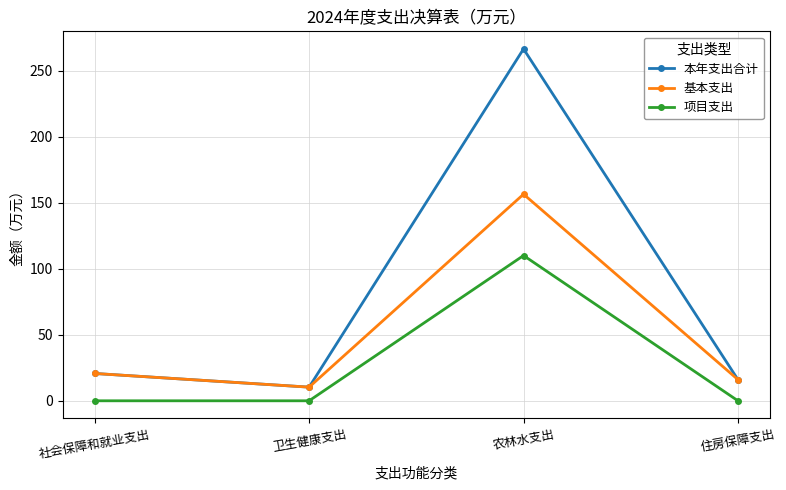

Which label corresponds to the largest value in the chart?

农林水支出